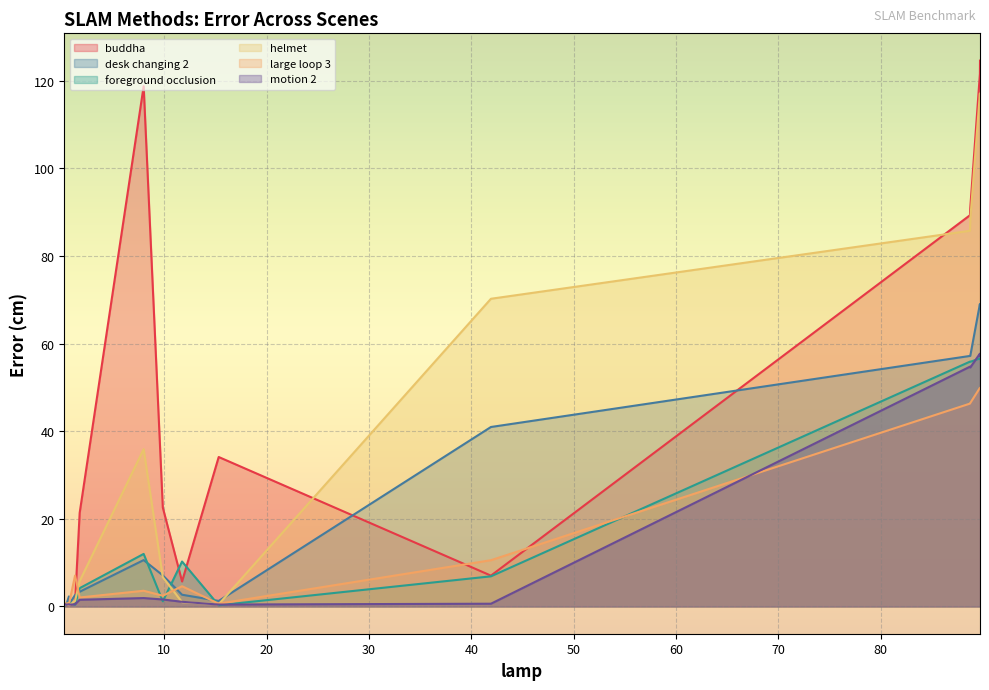

Which series has the widest spread of values?

buddha